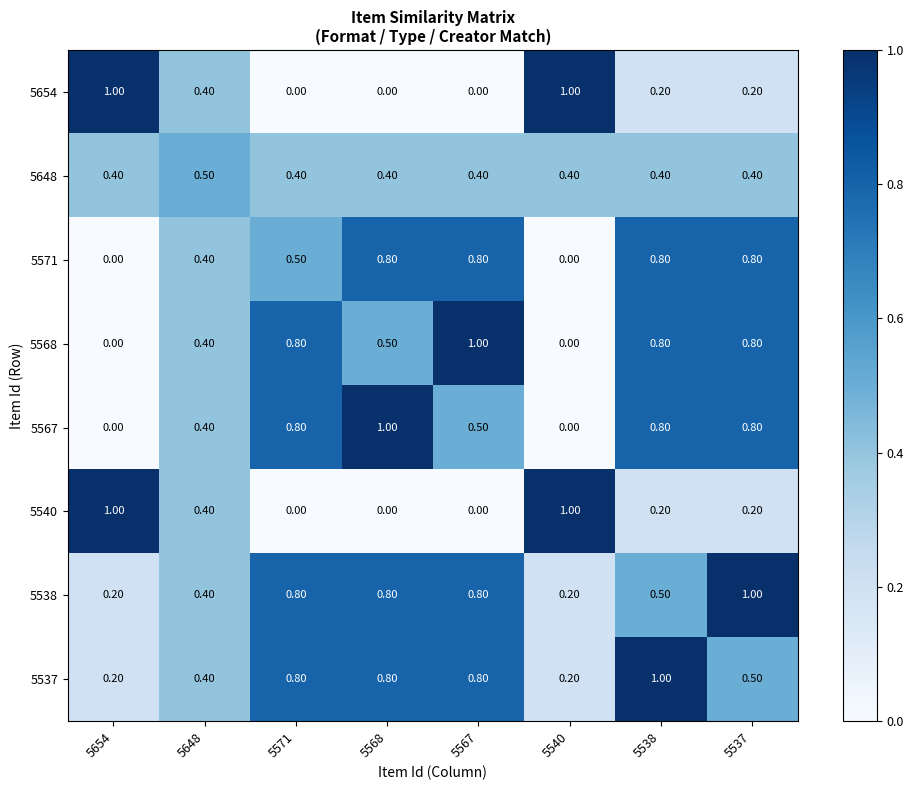

What is the sum of the 5567 values at 5648 and 5537?

1.2